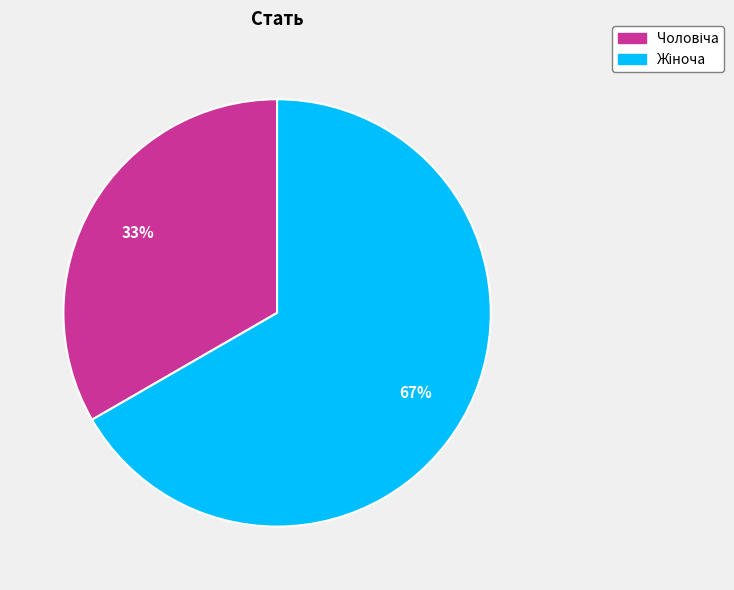

How many segments does this pie chart have?

2